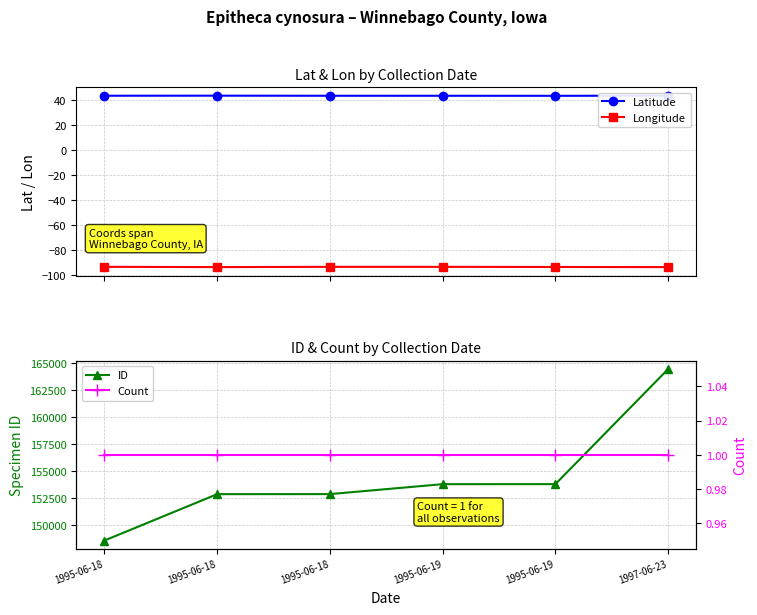

True or false: Longitude and ID cross at least once.

False